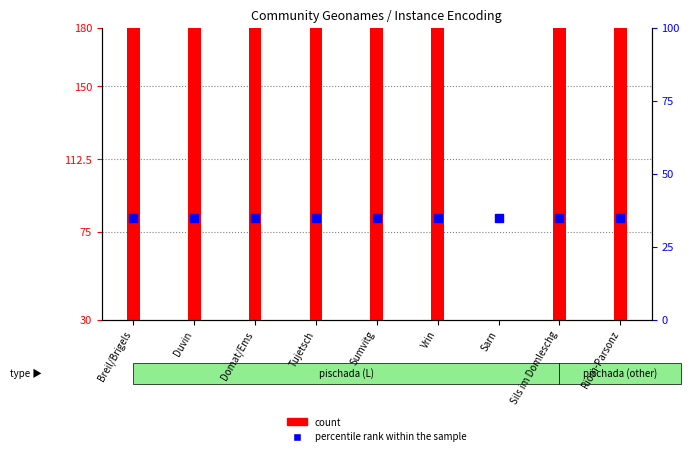

Which series has the largest Y range (max minus min)?

count